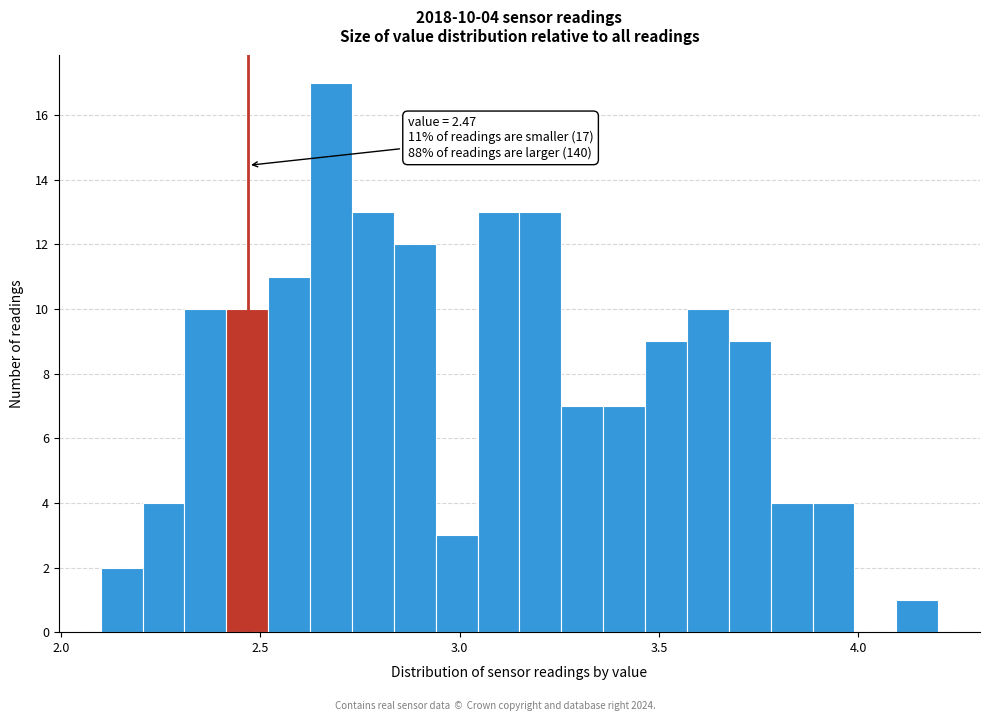

Read against the x-axis, roughly where is the centre of the tallest bar?

2.70